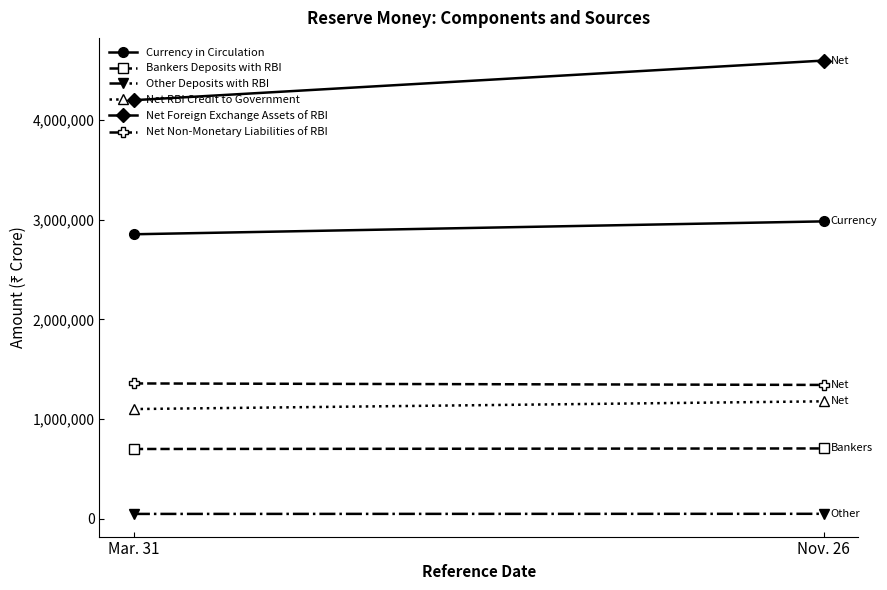

What is the label of the 1st point from the left?

Mar. 31